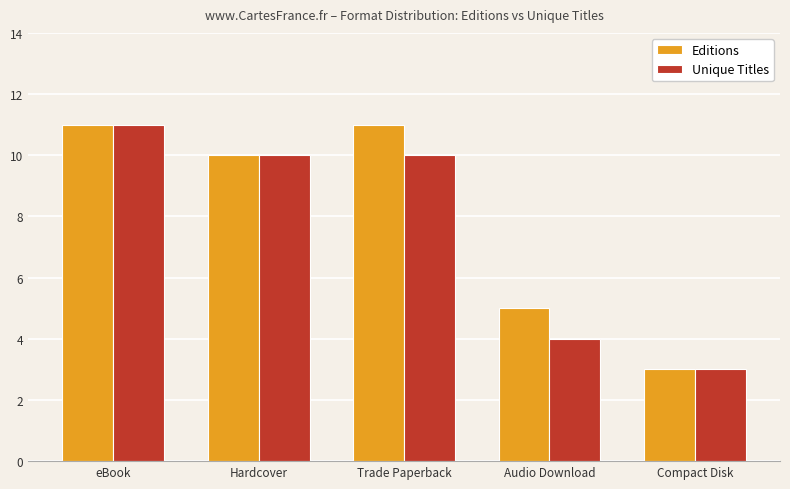

Reading right to left, extract all data points from this chart.

Editions: 3	5	11	10	11
Unique Titles: 3	4	10	10	11